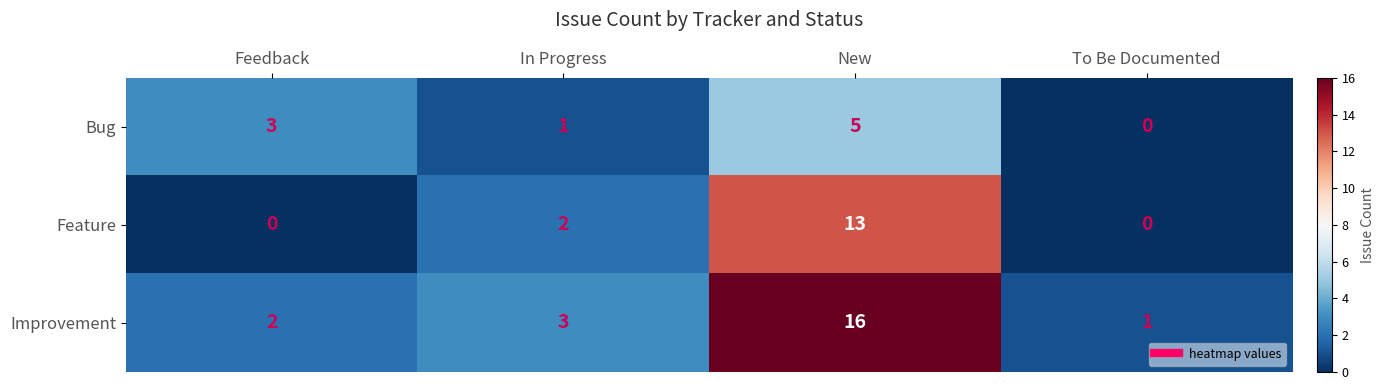

Which series has the widest spread of values?

Improvement